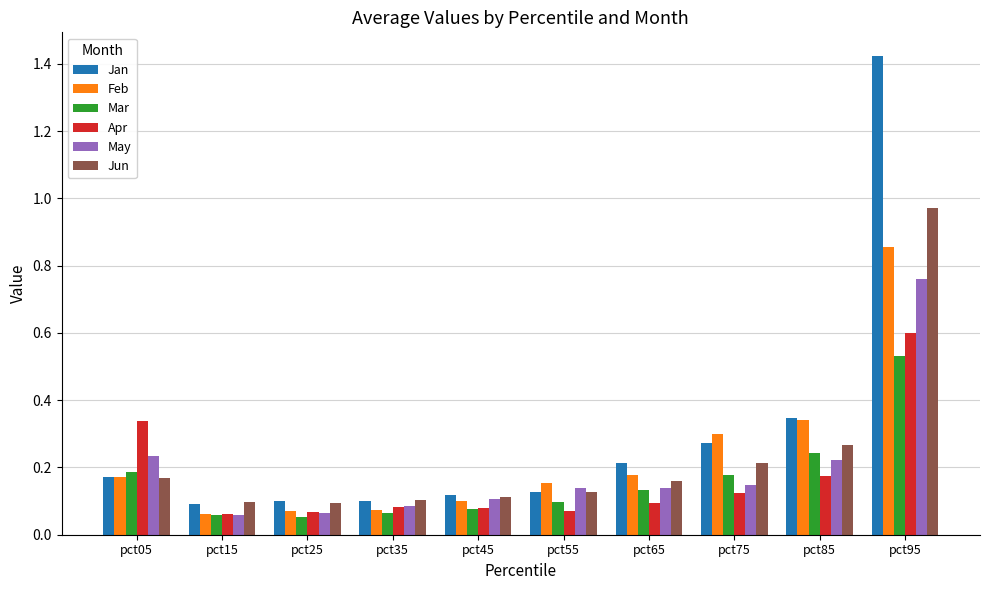

What is the sum of all Jan values?

3.0